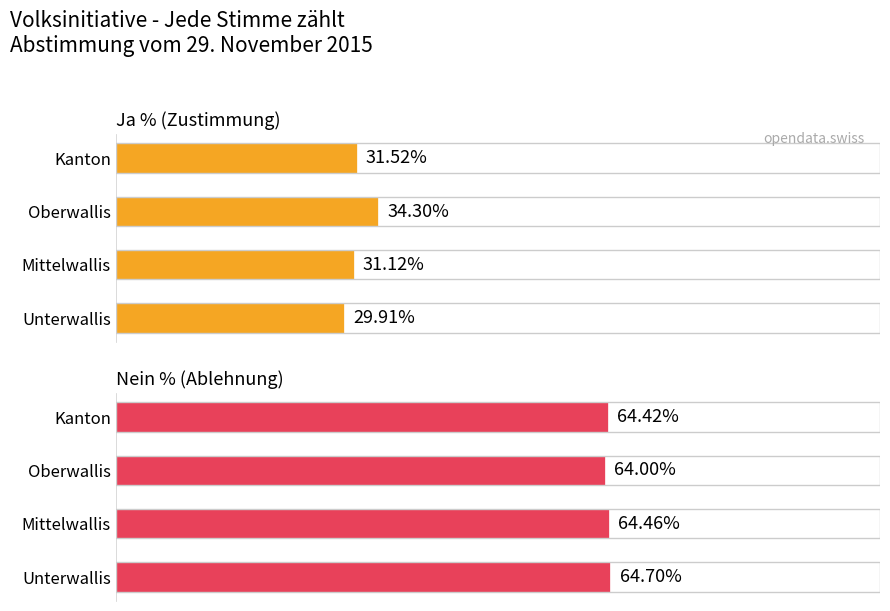

At which category is the sum across all series the highest?

40